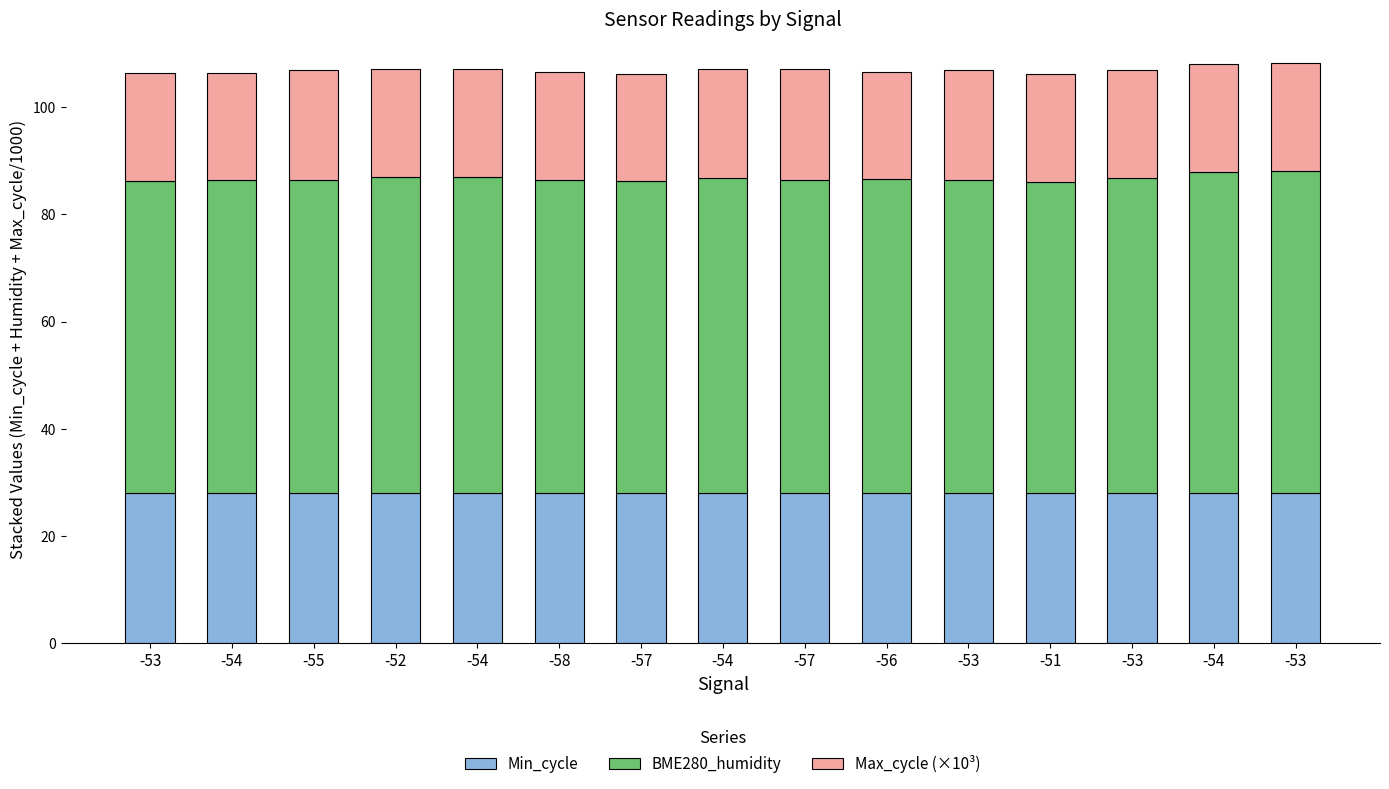

Rank the series by their maximum value, from lowest to highest.

Max_cycle (×10³), Min_cycle, BME280_humidity